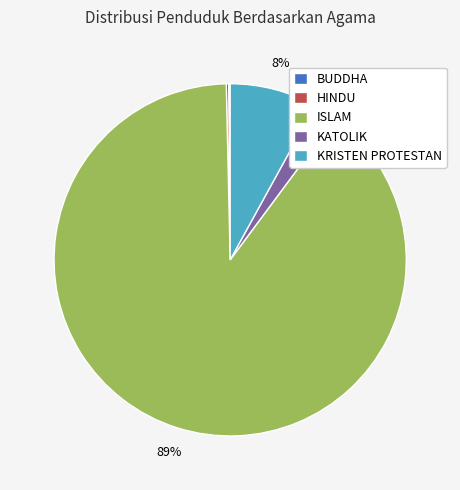

Is it true that KATOLIK is 16% of the pie?

False